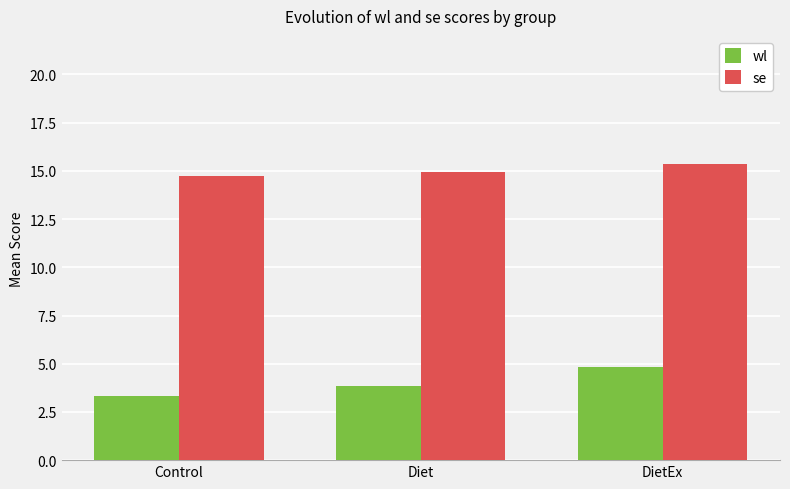

List the series in order of their overall mean, lowest first.

wl, se